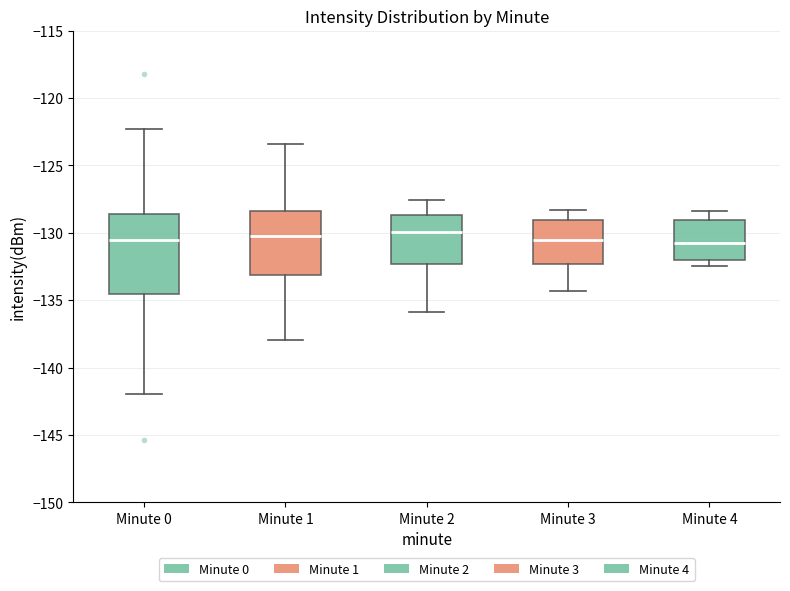

Which box is the tallest, from its lower edge to its upper edge?

Minute 0